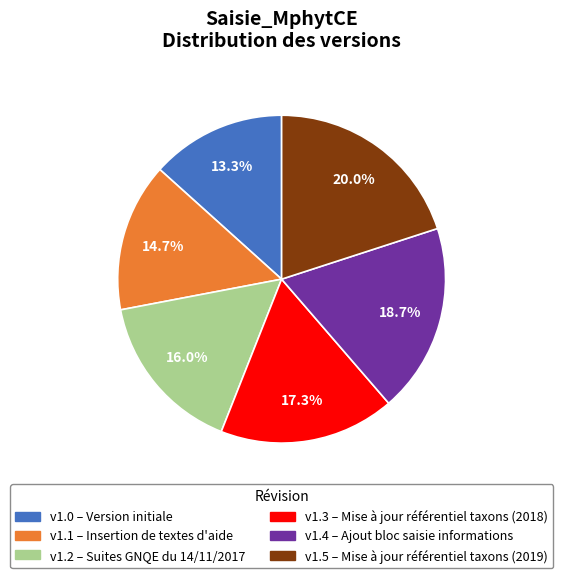

Does v1.3 – Mise à jour référentiel taxons (2018) account for over 50% of the chart?

No